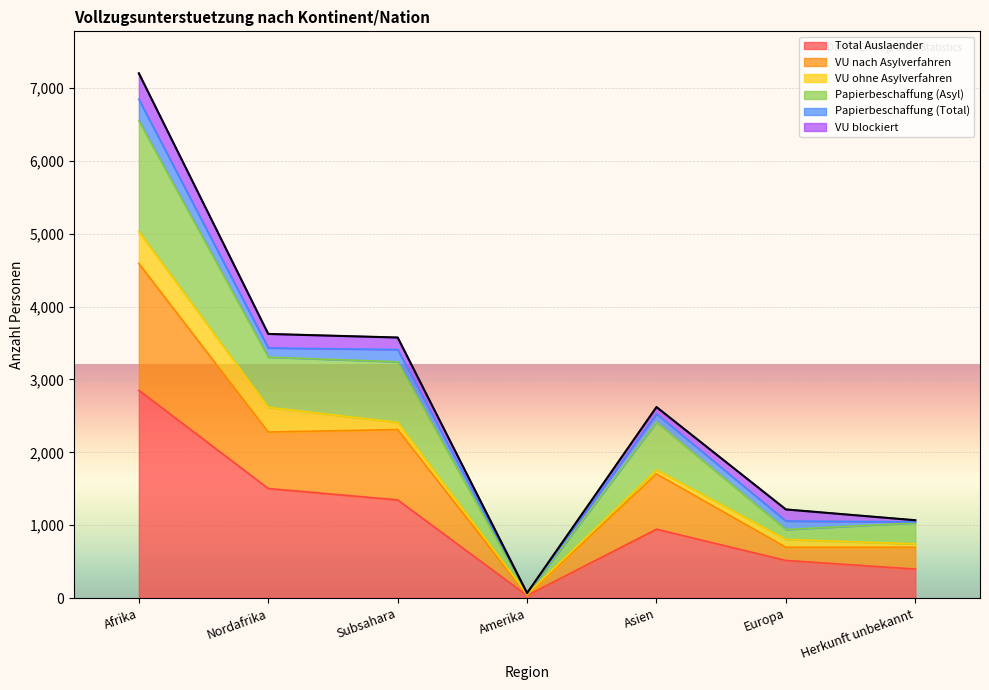

True or false: Total Auslaender and VU nach Asylverfahren cross at least once.

False